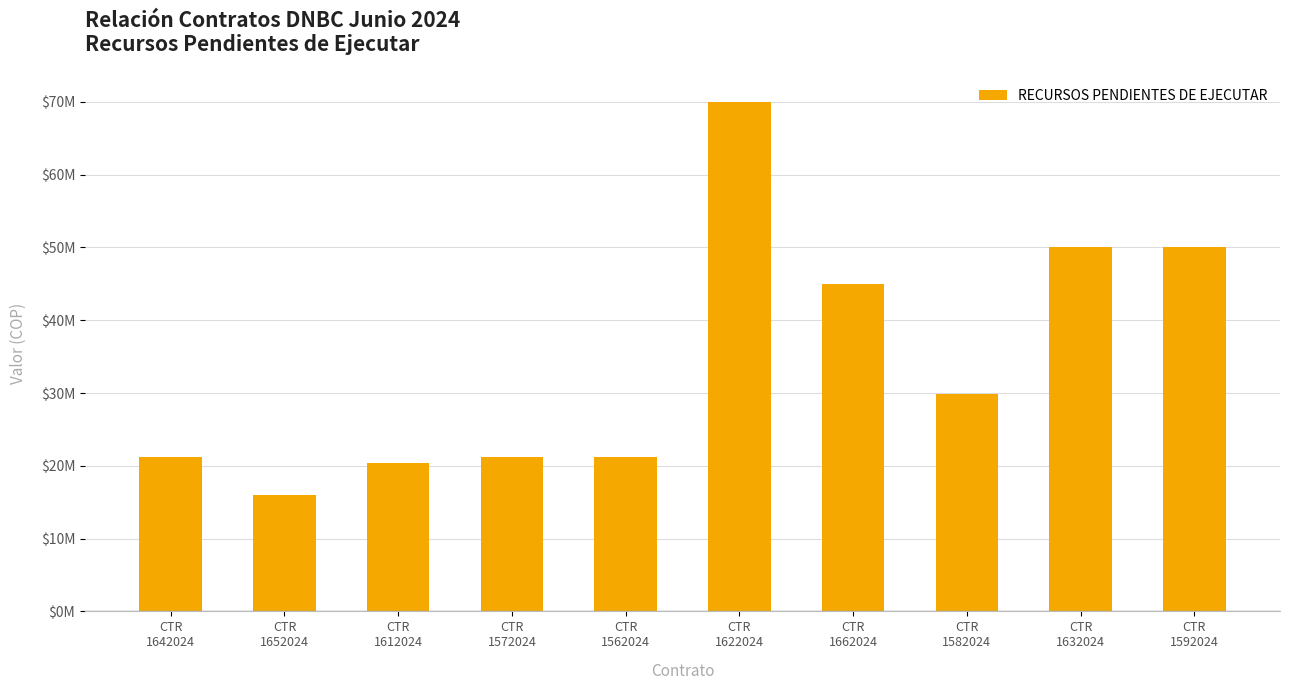

What is the ratio of the value at CTR
1592024 to the value at CTR
1642024?

2.4